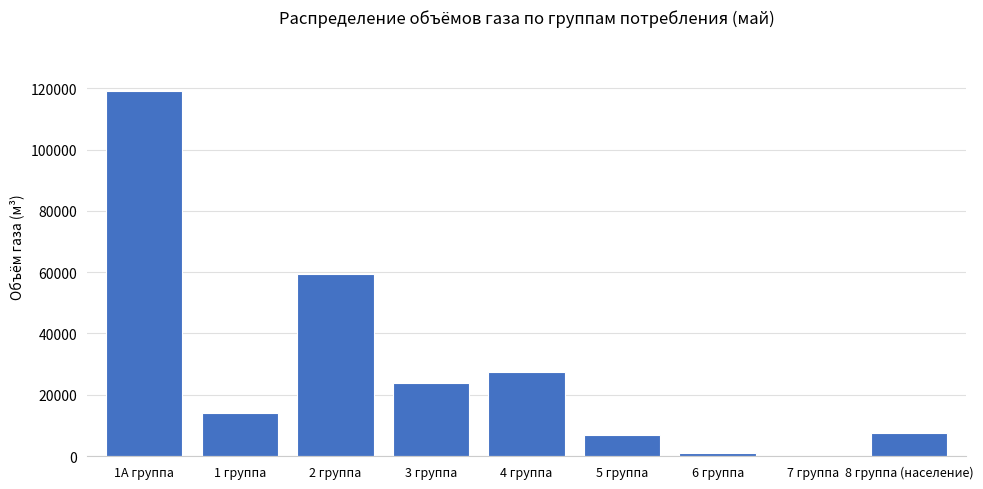

Reading right to left, what are all the values shown in this chart?

8 группа (население)=7578.8	7 группа=20.3	6 группа=902.3	5 группа=6907.1	4 группа=27475.1	3 группа=23800.0	2 группа=59350.0	1 группа=14000.0	1А группа=119000.0